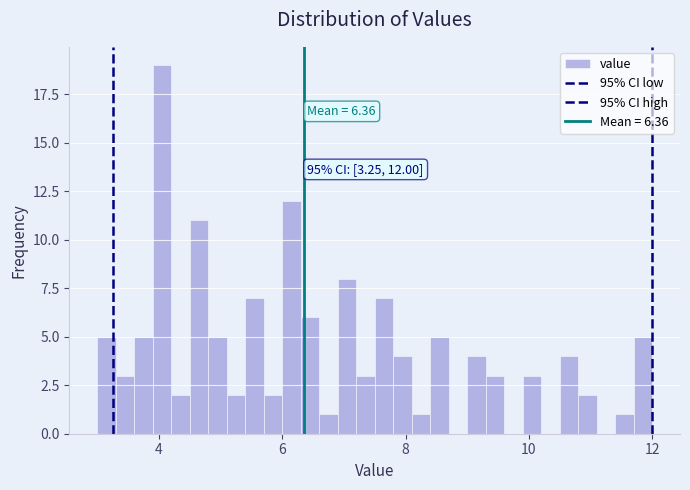

Around what value on the x-axis is the tallest bar? Give the approximate position of its centre, as read against the axis.

4.0